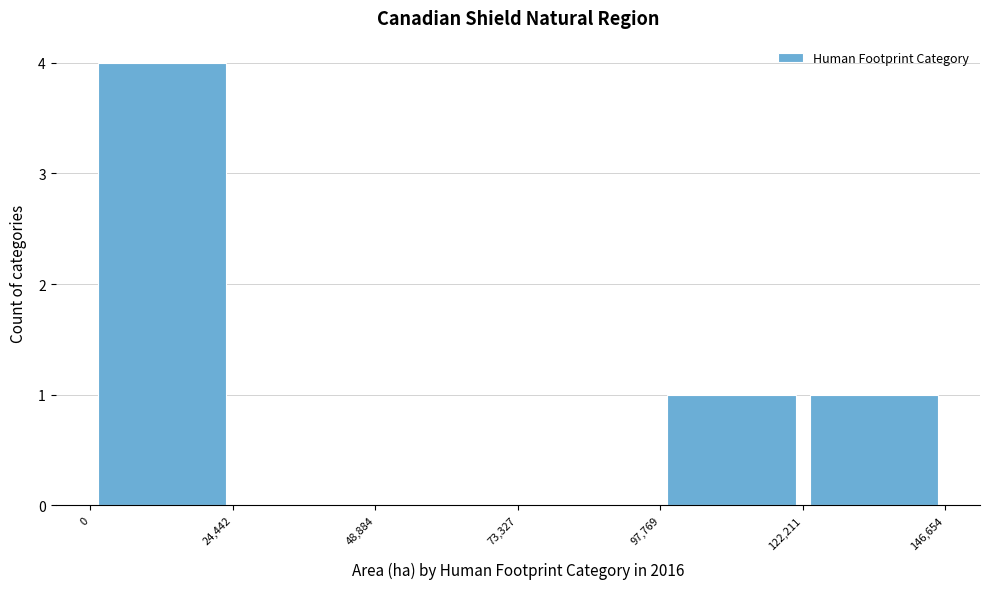

Reading left to right, list every bar in this chart as the range it spans on the x-axis followed by its height. The values are not printed on the chart, so give them approximately, as read against the axis.

0 to 24,442: 4
24,442 to 48,884: 0
48,884 to 73,327: 0
73,327 to 97,769: 0
97,769 to 122,211: 1
122,211 to 146,654: 1